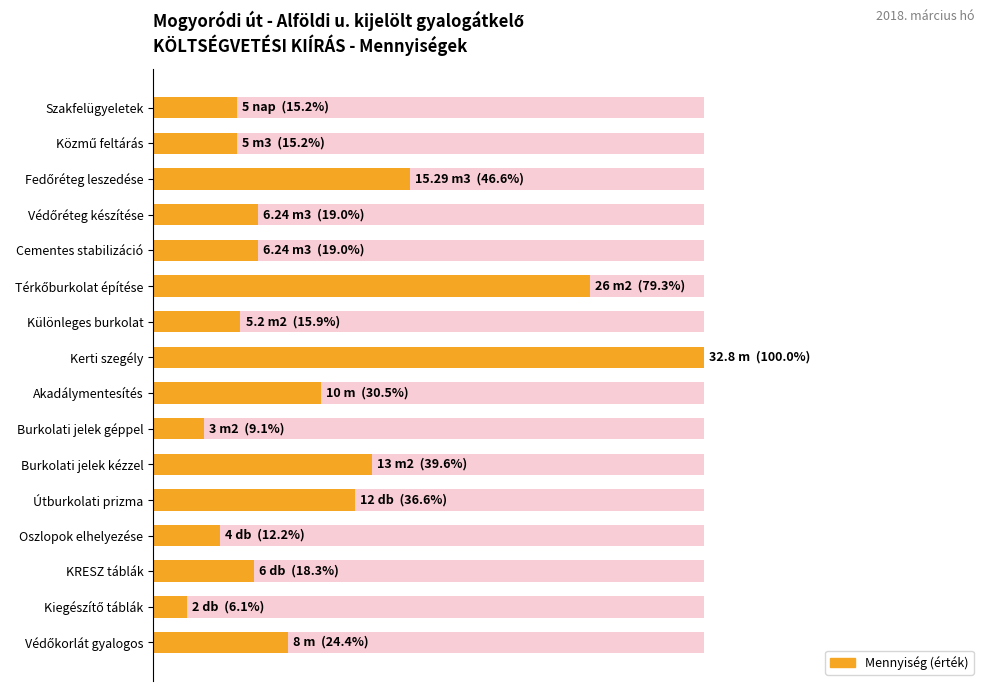

True or false: the data shows 51.5 at Kerti szegély.

False